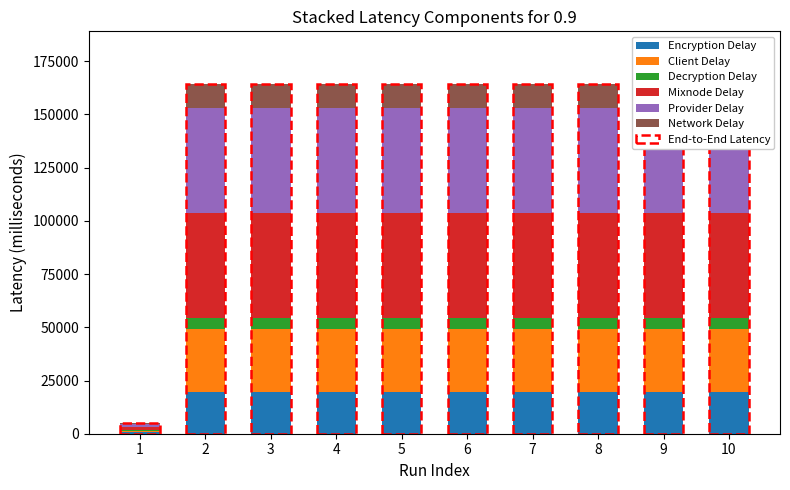

The Encryption Delay series shows 29117.1 at 3. True or false?

False